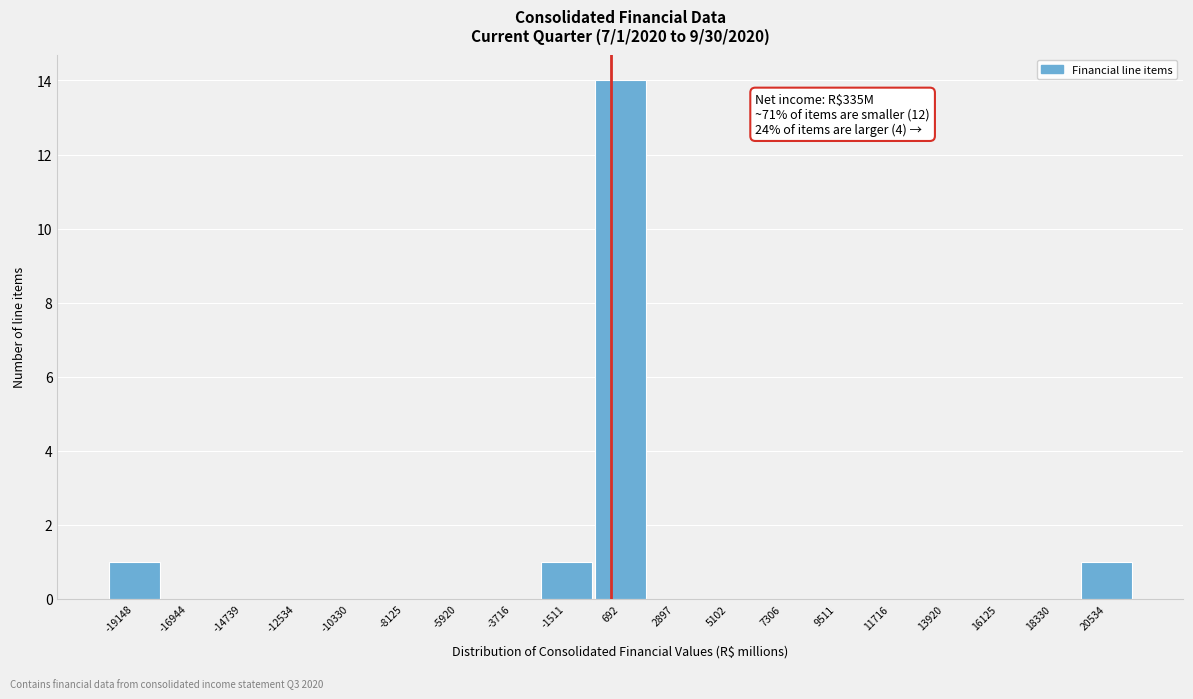

Which range on the x-axis has the tallest bar?

-500 to 2000